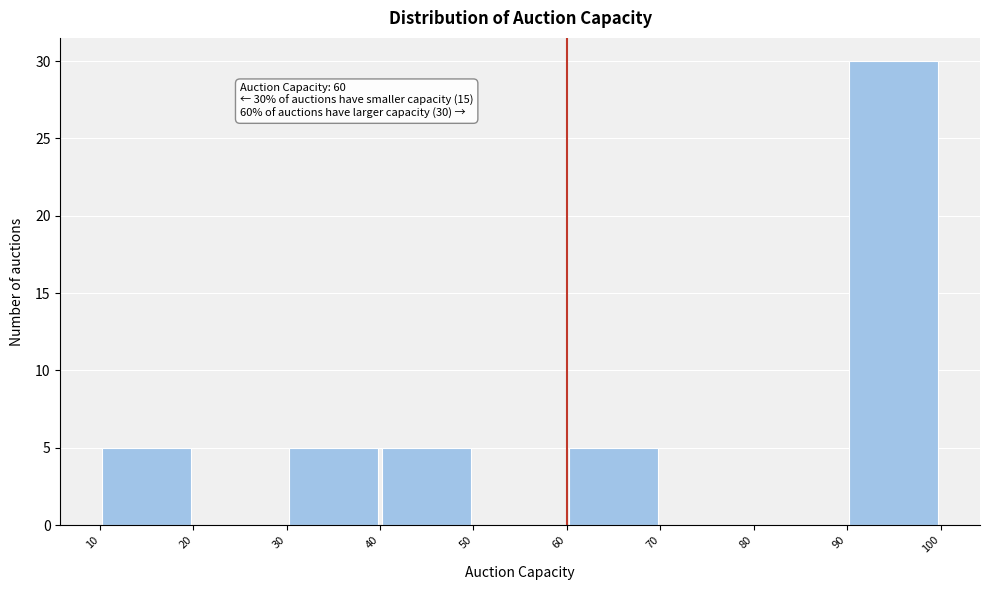

Which range on the x-axis has the tallest bar?

90 to 100